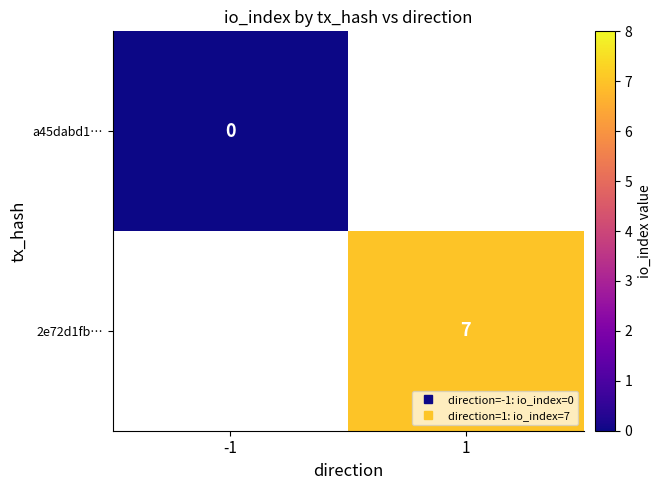

Which has a higher value, -1 or 1?

1